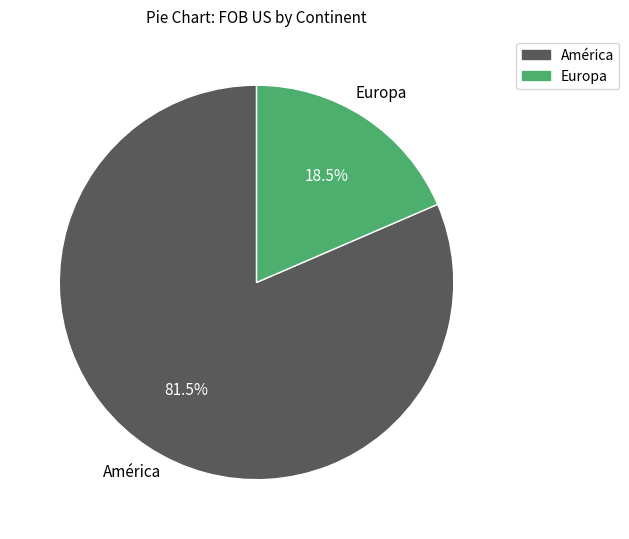

Count the number of slices in the pie.

2